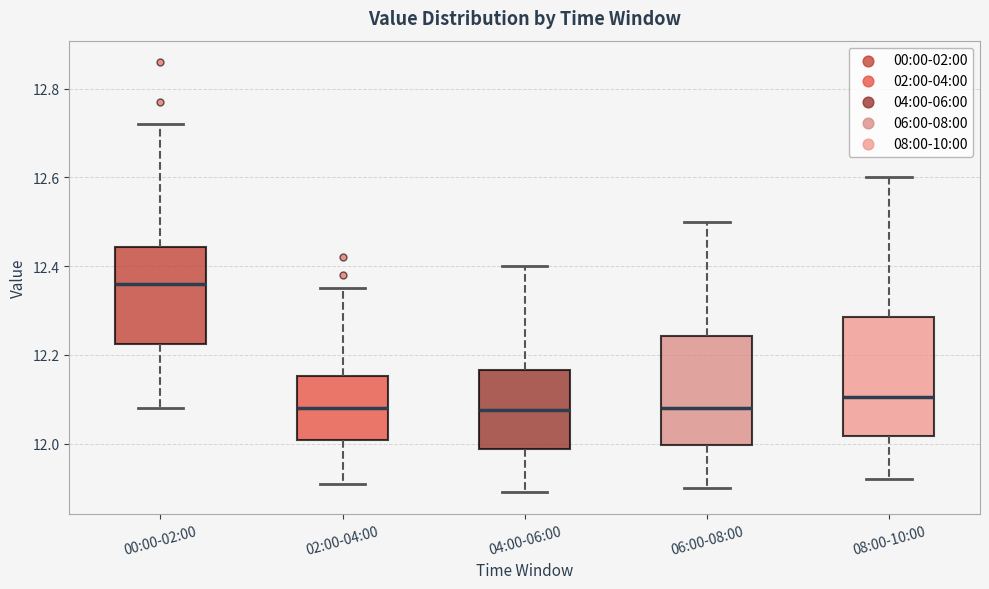

Comparing the boxes themselves (not the whiskers), which one is the tallest?

08:00-10:00